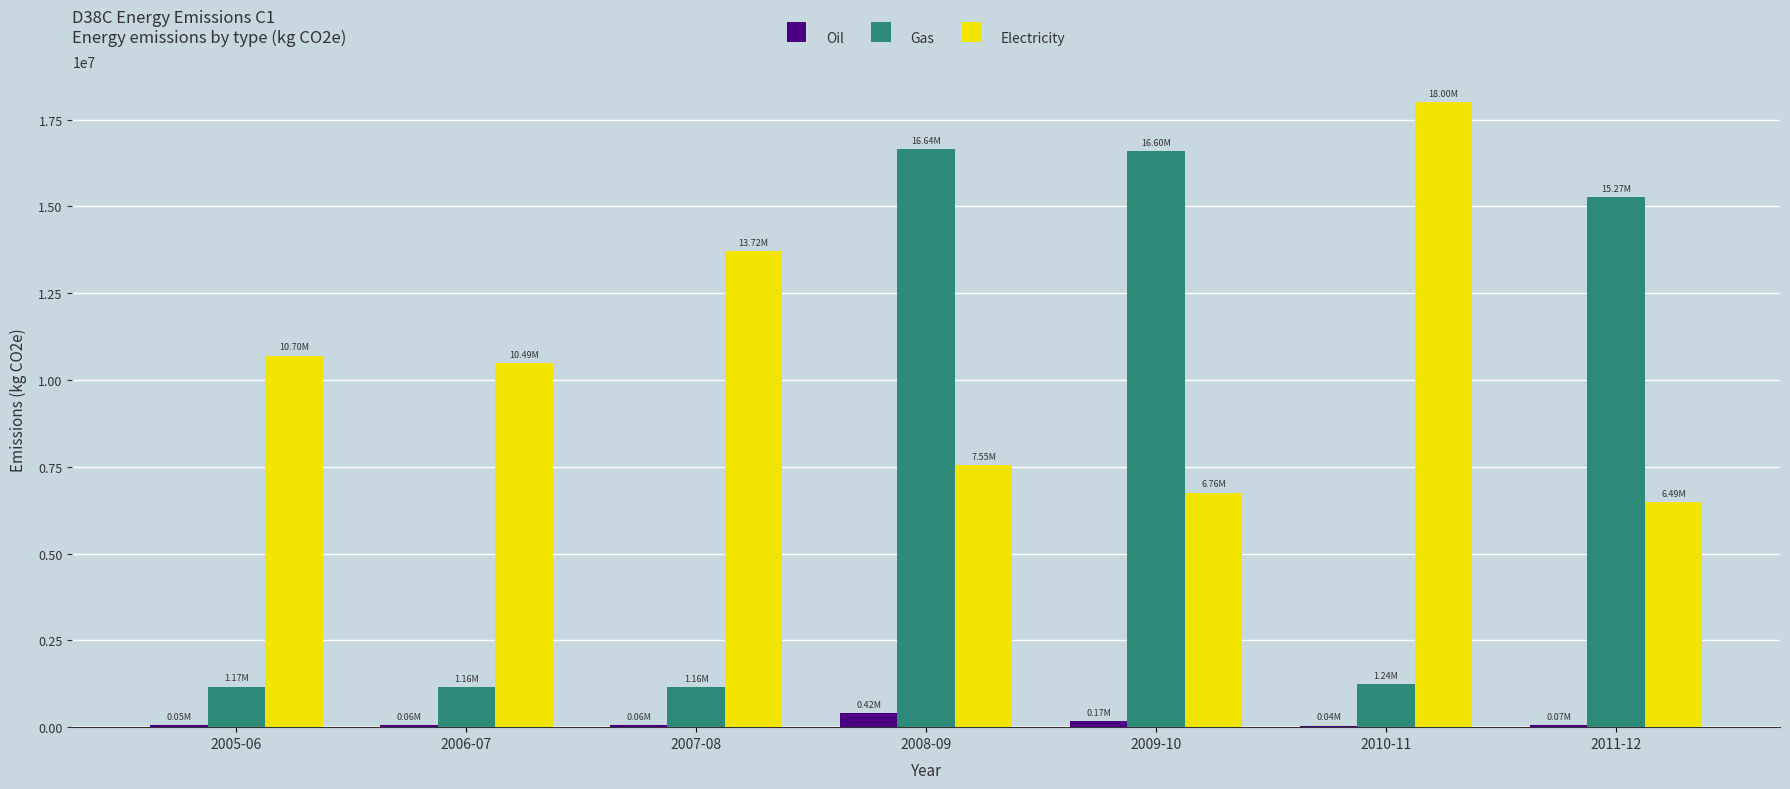

At which category is the sum across all series the highest?

2008-09